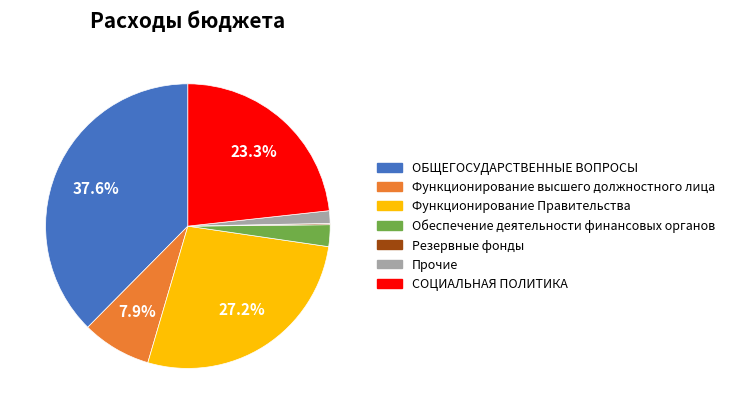

To the nearest percent, what portion does ОБЩЕГОСУДАРСТВЕННЫЕ ВОПРОСЫ represent?

38%